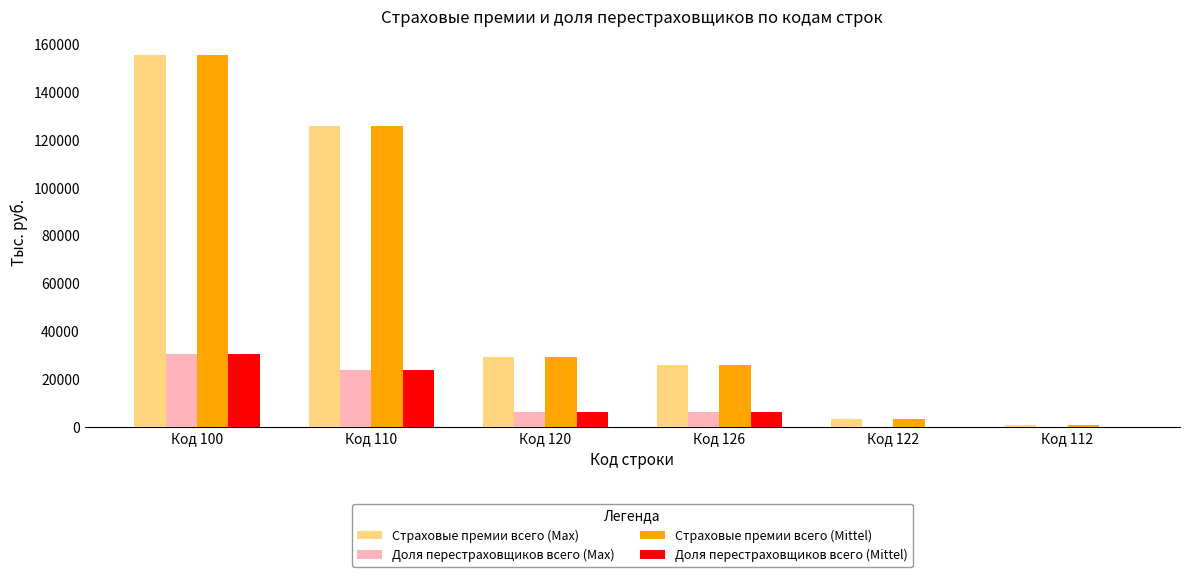

Count the number of data series in this chart.

4